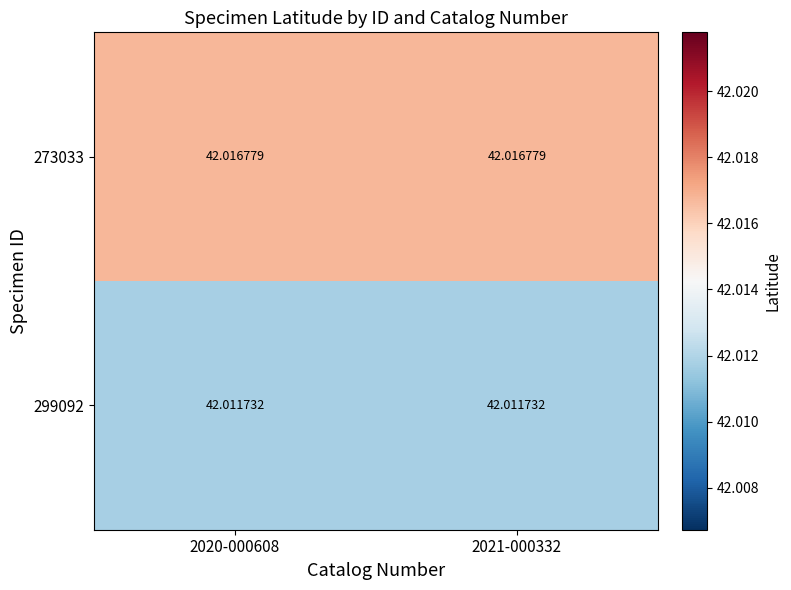

Rank the series at 2020-000608 from lowest to highest value.

299092, 273033